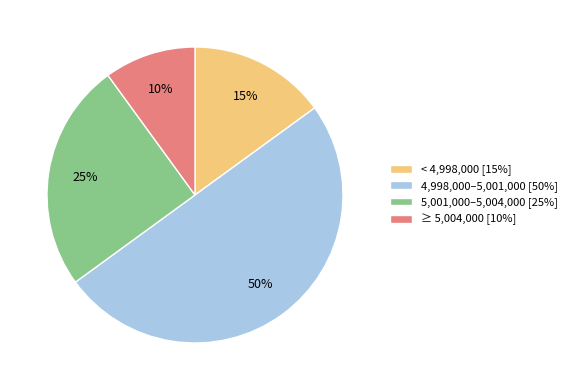

Which has a higher value, 5,001,000–5,004,000 [25%] or 4,998,000–5,001,000 [50%]?

4,998,000–5,001,000 [50%]